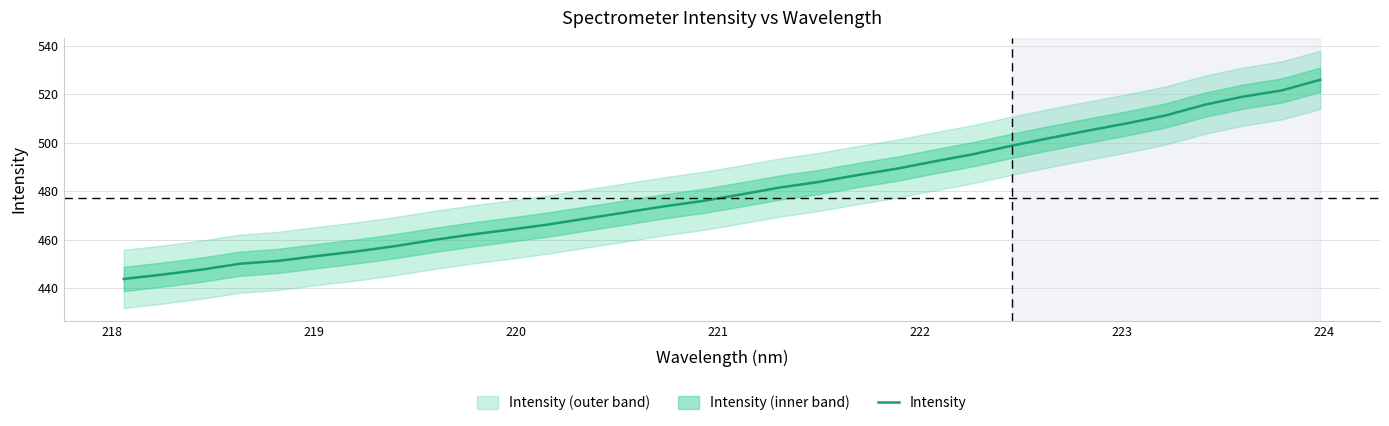

True or false: the data has more than 2 interior local peaks.

False